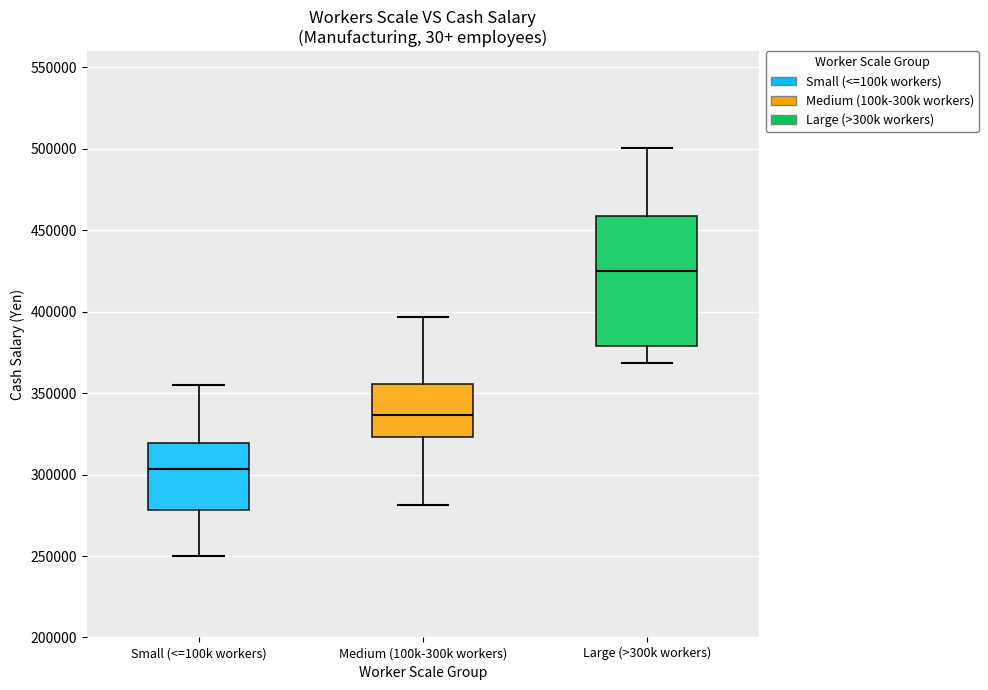

Which box has the lowest median line?

Small (<=100k workers)